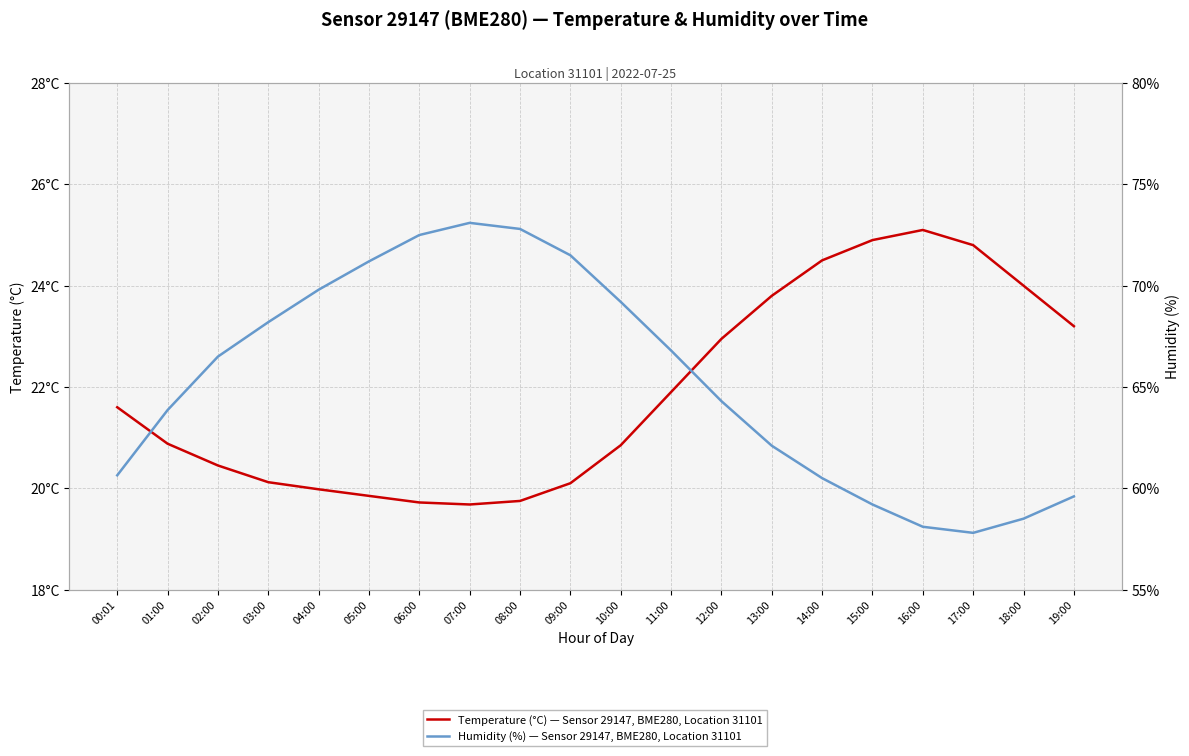

How many data points in temperature are less than 21?

10